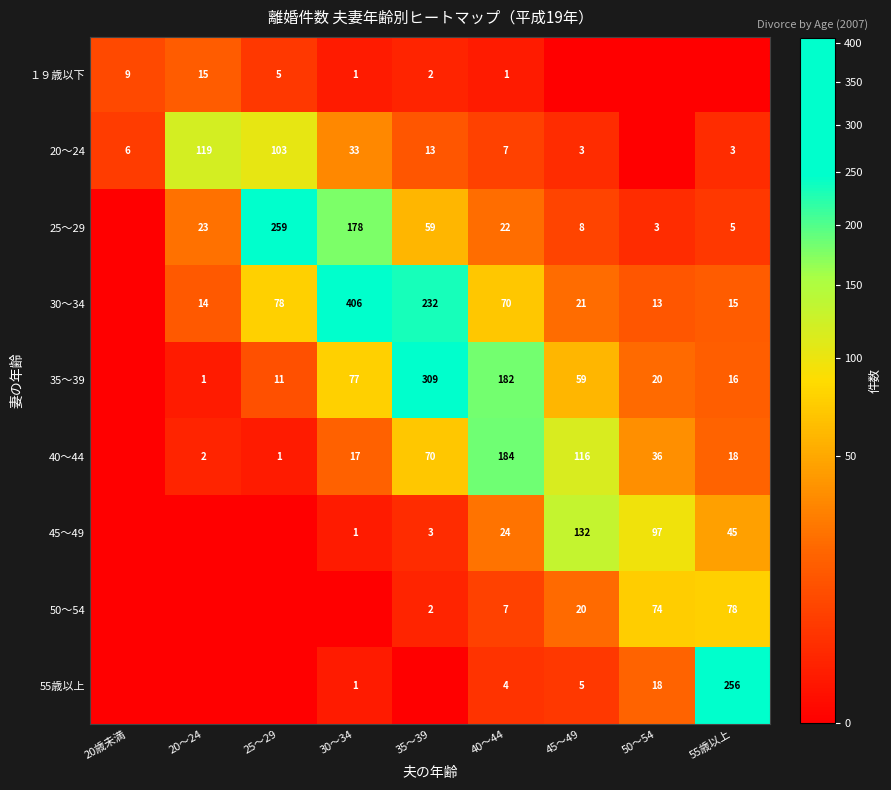

Is the value of 50～54 at 40～44 greater than the value of 20～24 at 35～39?

No